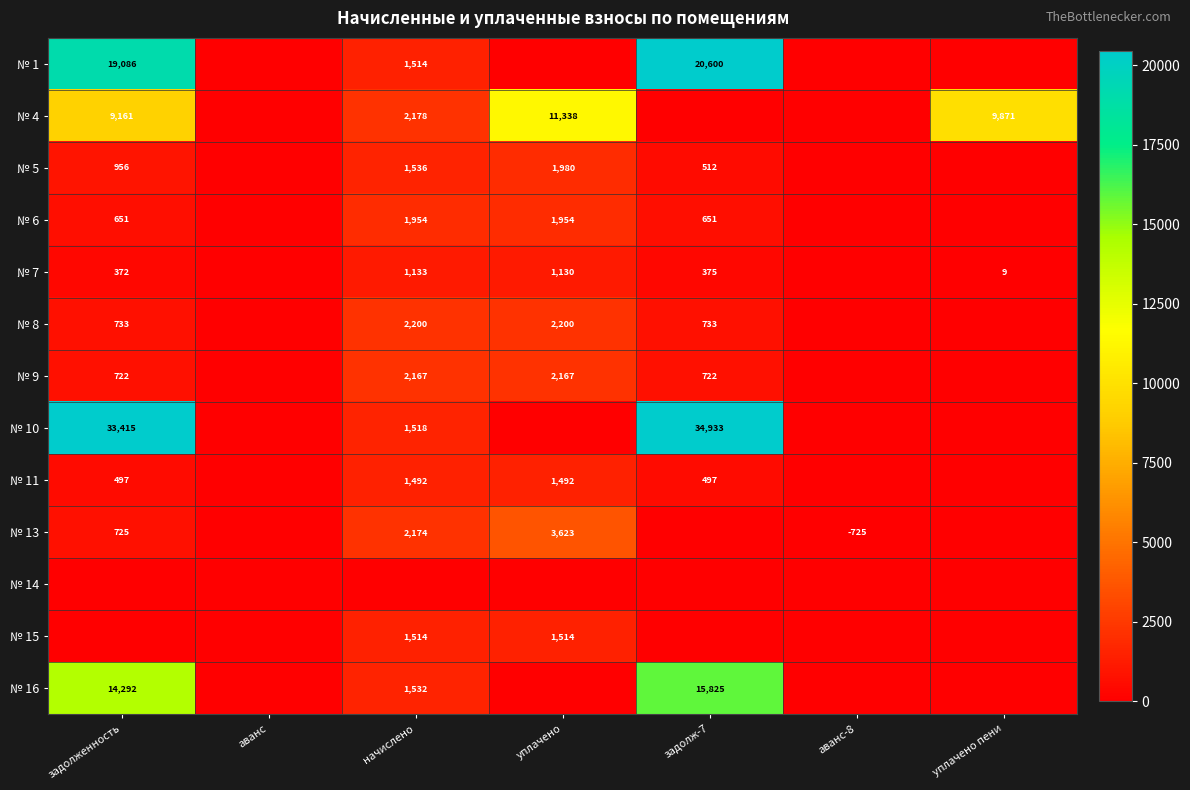

Which has a higher value, аванс or задолж-7?

задолж-7